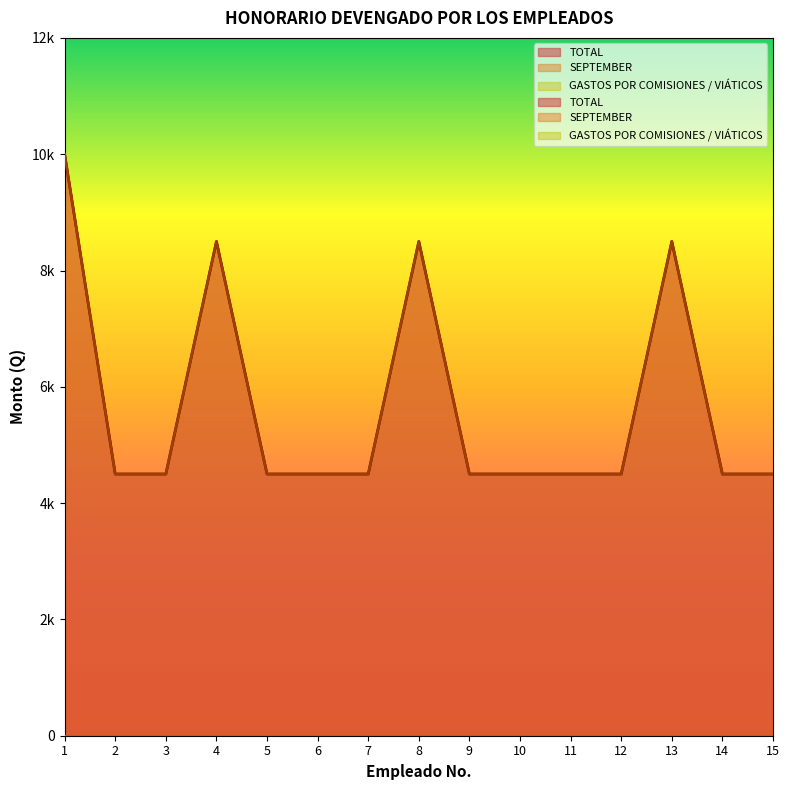

Which has a higher value, 4 or 13?

4